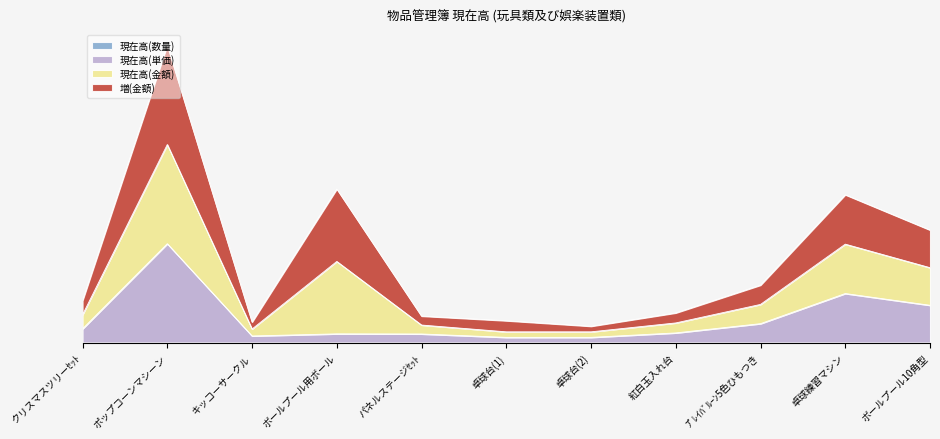

What is the greatest value displayed?

1063.1